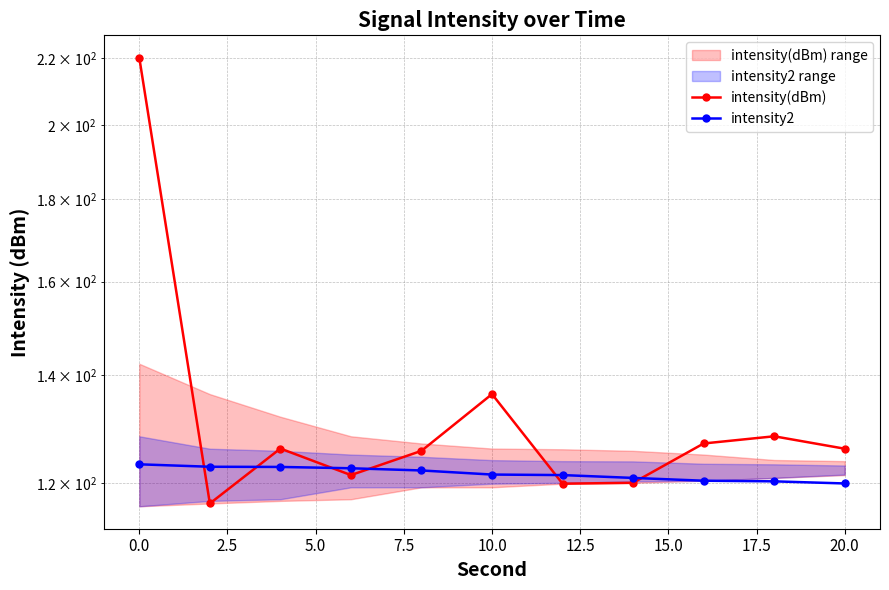

What is the smallest value displayed?

116.6